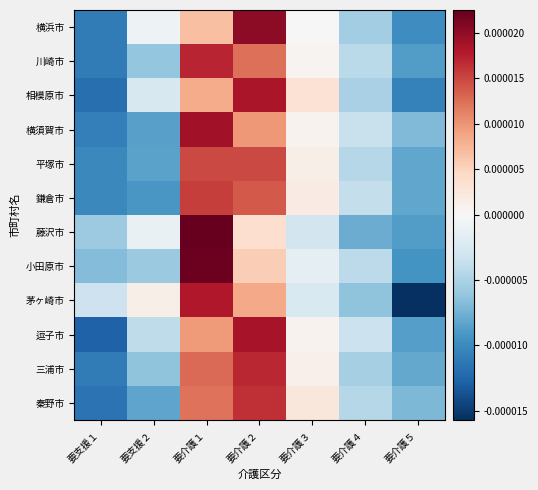

Rank the series by their maximum value, from lowest to highest.

平塚市, 鎌倉市, 秦野市, 三浦市, 川崎市, 茅ヶ崎市, 相模原市, 逗子市, 横須賀市, 横浜市, 小田原市, 藤沢市